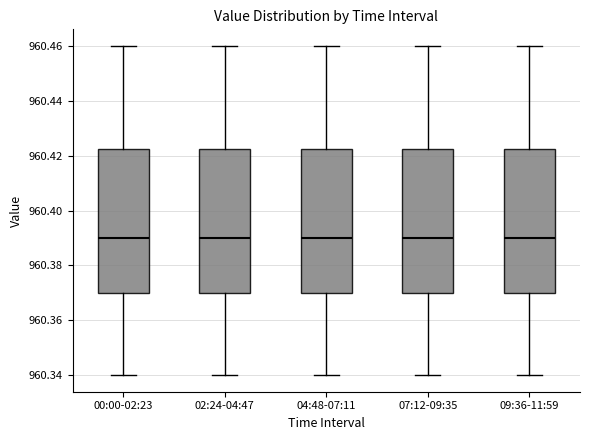

Reading left to right, read every box against the y-axis: the position of its median line, the range the box covers, and the ends of its whiskers. The values are not printed on the chart, so give them approximately, as read against the axis.

00:00-02:23: median 960.390, box 960.370 to 960.422, whiskers 960.340 to 960.460
02:24-04:47: median 960.390, box 960.370 to 960.422, whiskers 960.340 to 960.460
04:48-07:11: median 960.390, box 960.370 to 960.422, whiskers 960.340 to 960.460
07:12-09:35: median 960.390, box 960.370 to 960.422, whiskers 960.340 to 960.460
09:36-11:59: median 960.390, box 960.370 to 960.422, whiskers 960.340 to 960.460